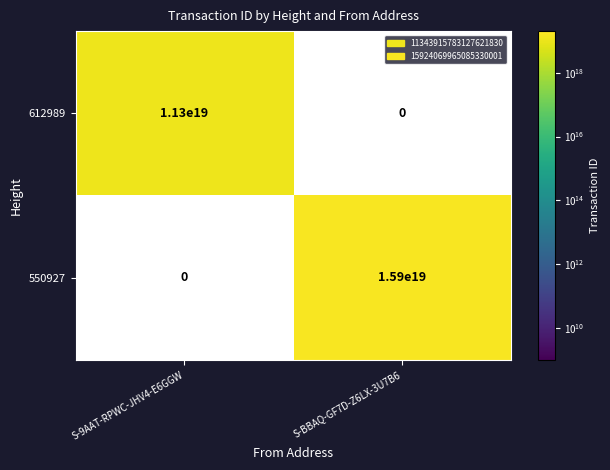

True or false: 550927 has a value of 15900000000000000000 at S-BBAQ-GF7D-Z6LX-3U7B6.

True